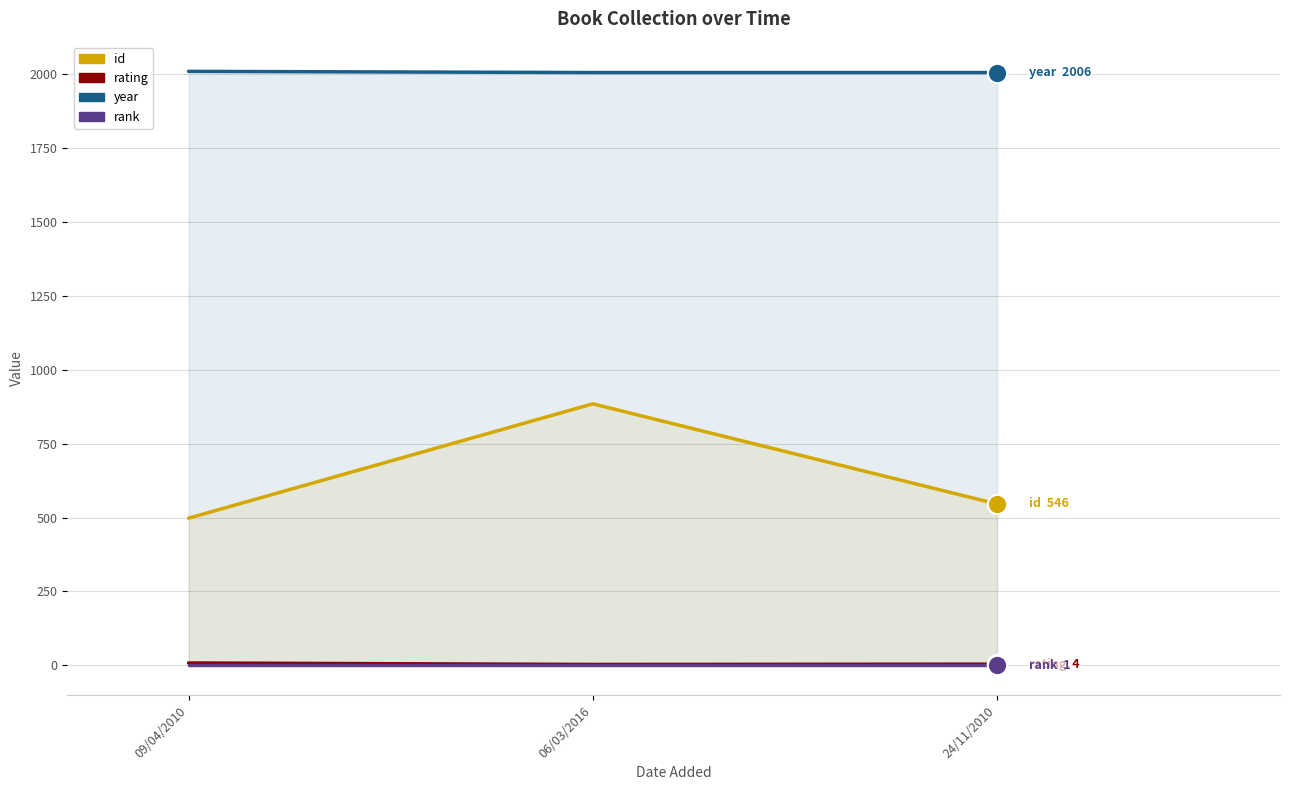

Which series has the largest total across all categories?

year